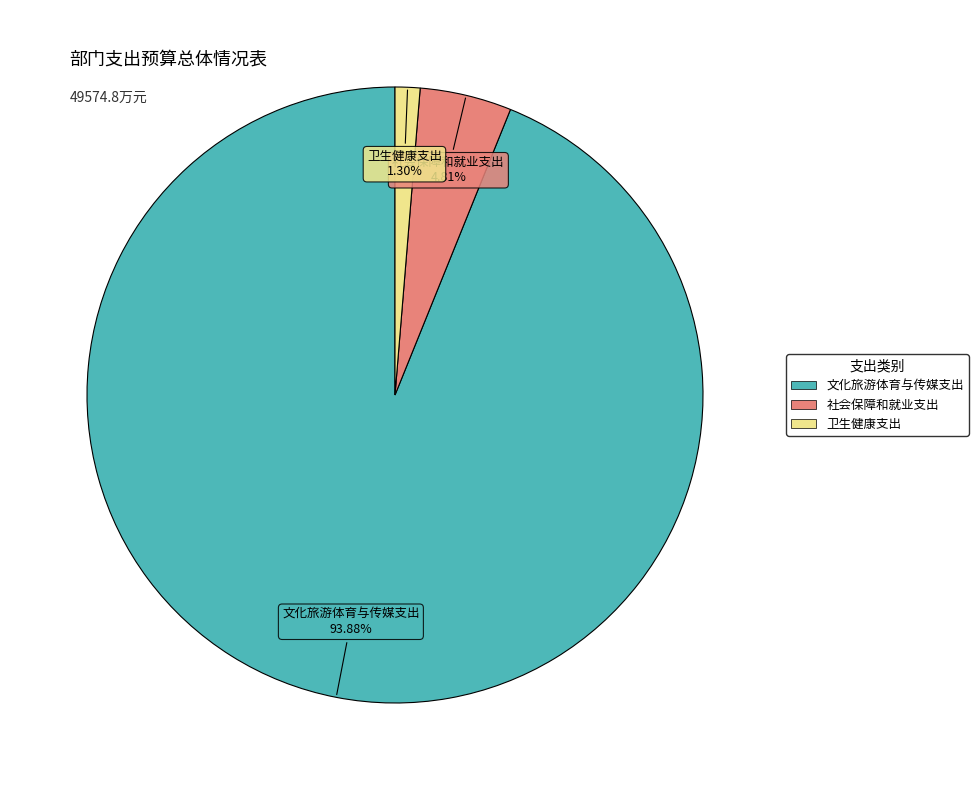

What is the ratio of the value at 文化旅游体育与传媒支出 to the value at 社会保障和就业支出?

19.5